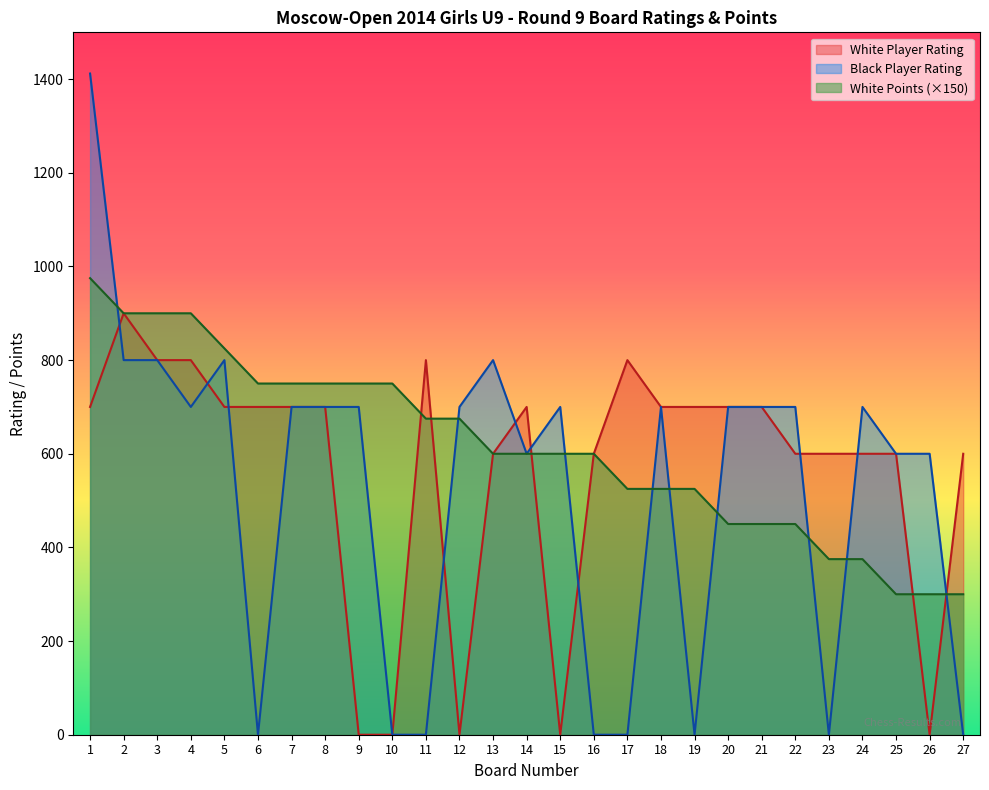

Which has a higher value, 7 or 12?

7